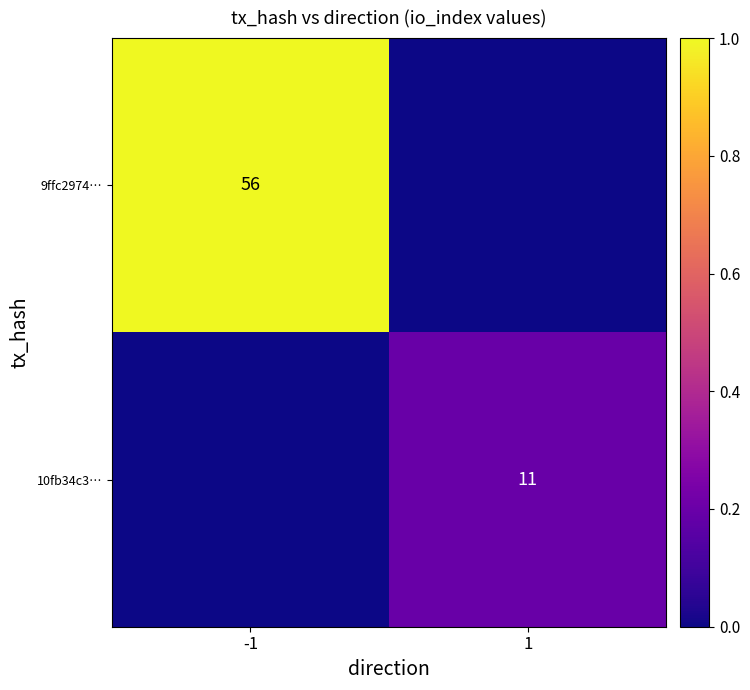

Is it true that 10fb34c3… equals 11 at 1?

True